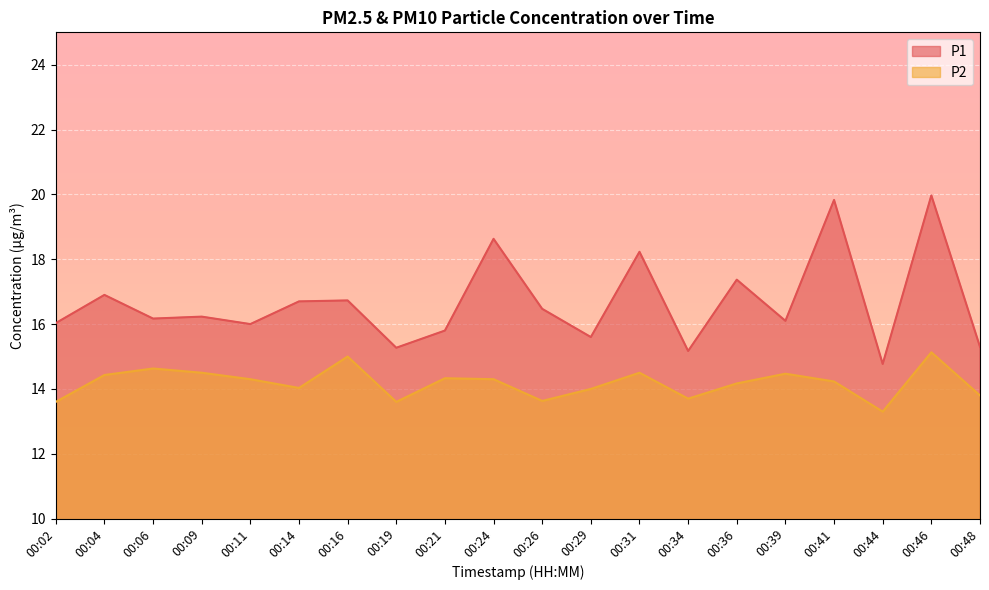

Rank the series at 00:04 from lowest to highest value.

P2, P1